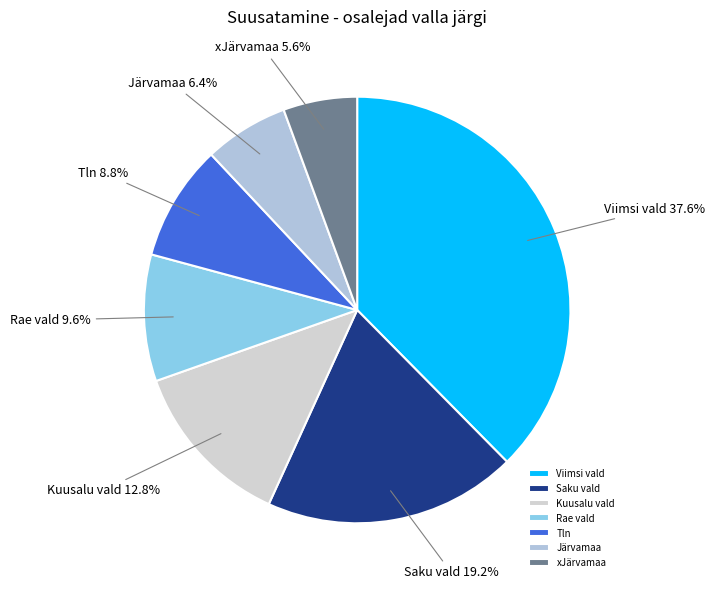

Count the number of slices in the pie.

7